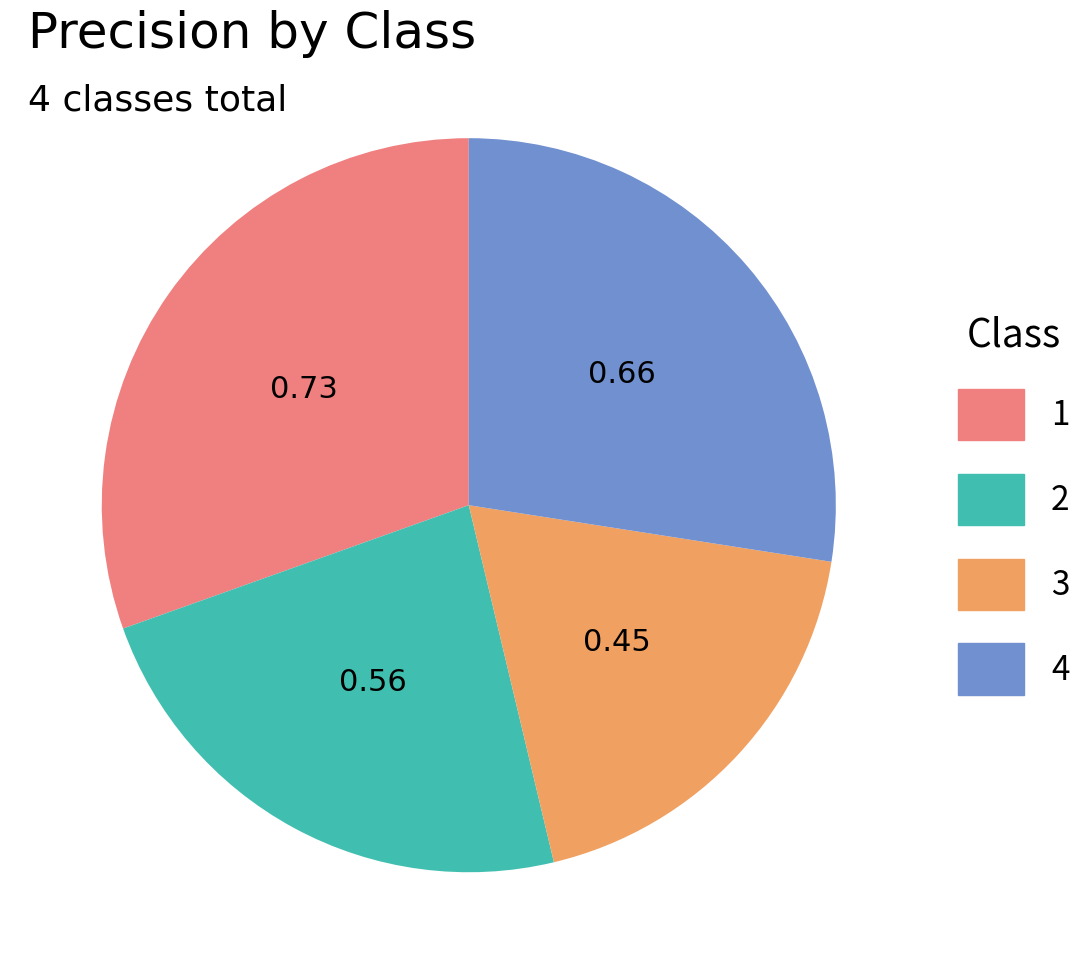

Does 4 represent more than half of the total?

No